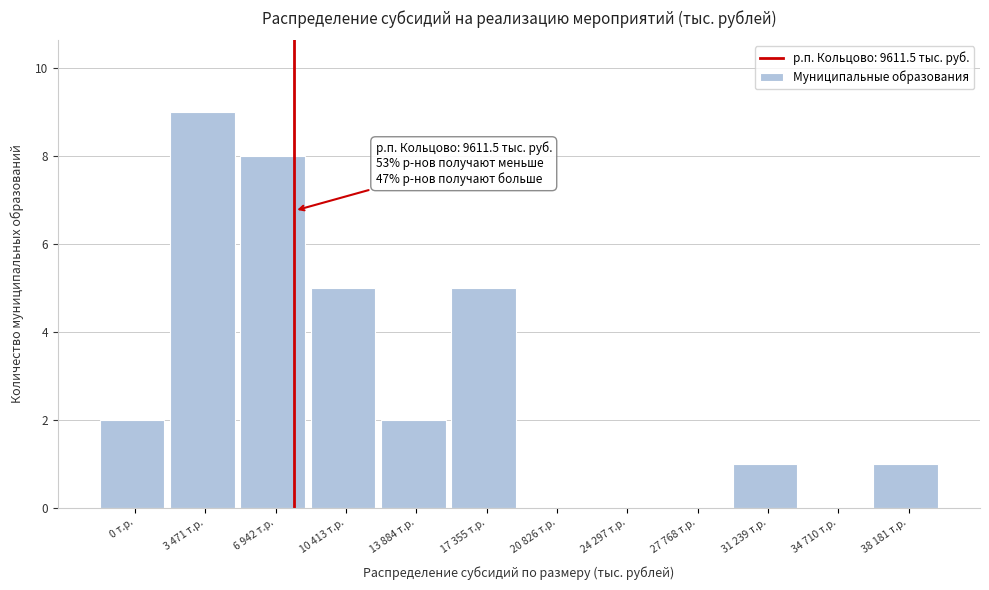

Reading right to left, extract all data points from this chart.

38 181 т.р.=1	34 710 т.р.=0	31 239 т.р.=1	27 768 т.р.=0	24 297 т.р.=0	20 826 т.р.=0	17 355 т.р.=5	13 884 т.р.=2	10 413 т.р.=5	6 942 т.р.=8	3 471 т.р.=9	0 т.р.=2